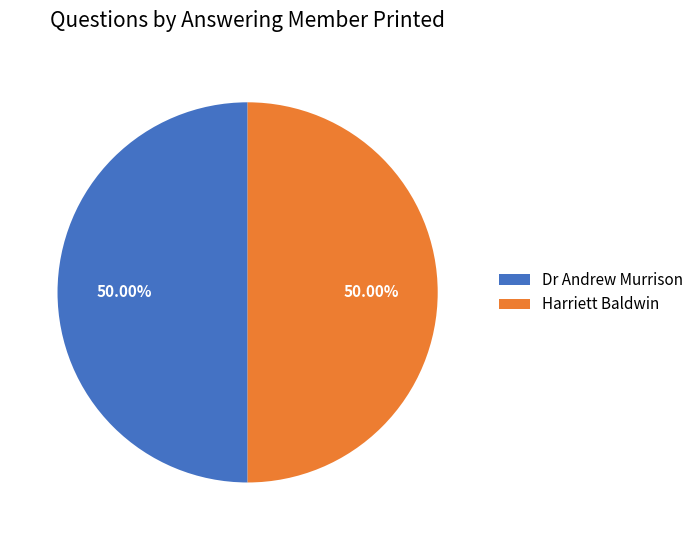

Approximately how many times larger is the value at Dr Andrew Murrison compared to Harriett Baldwin?

1.0